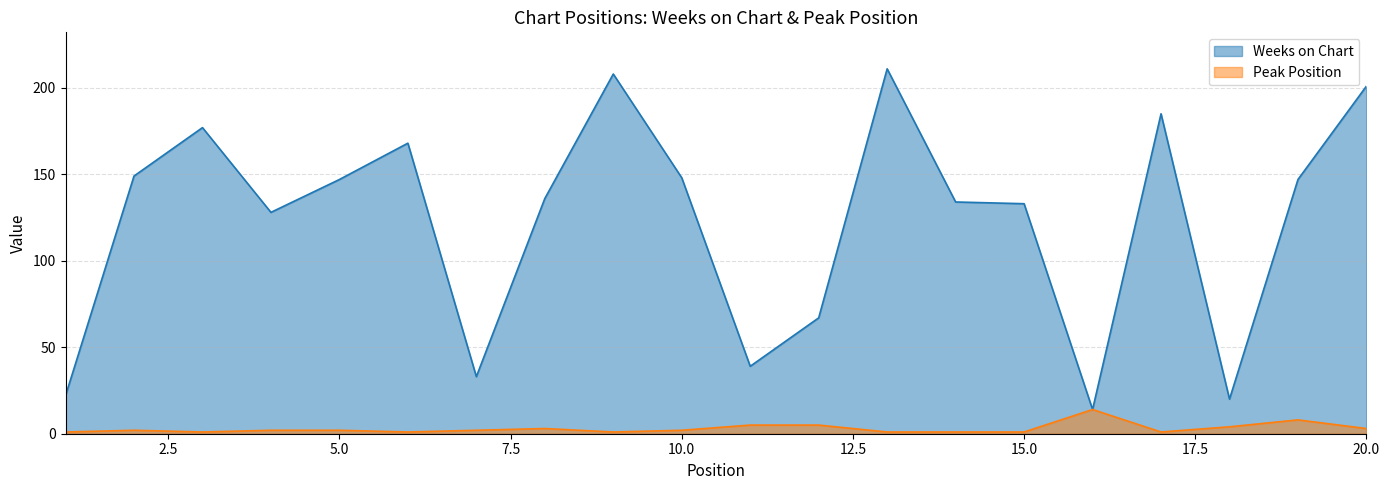

The Peak Position series shows 3 at 20.0. True or false?

True